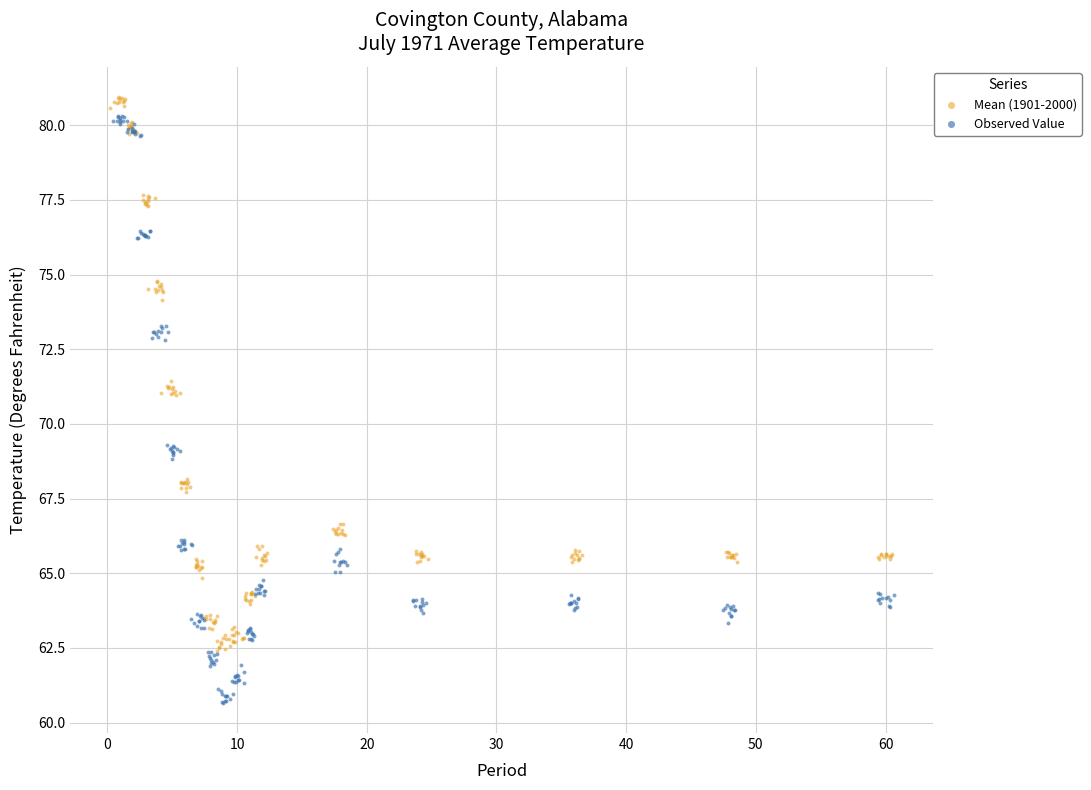

Which series reaches the maximum Y coordinate?

Mean (1901-2000)